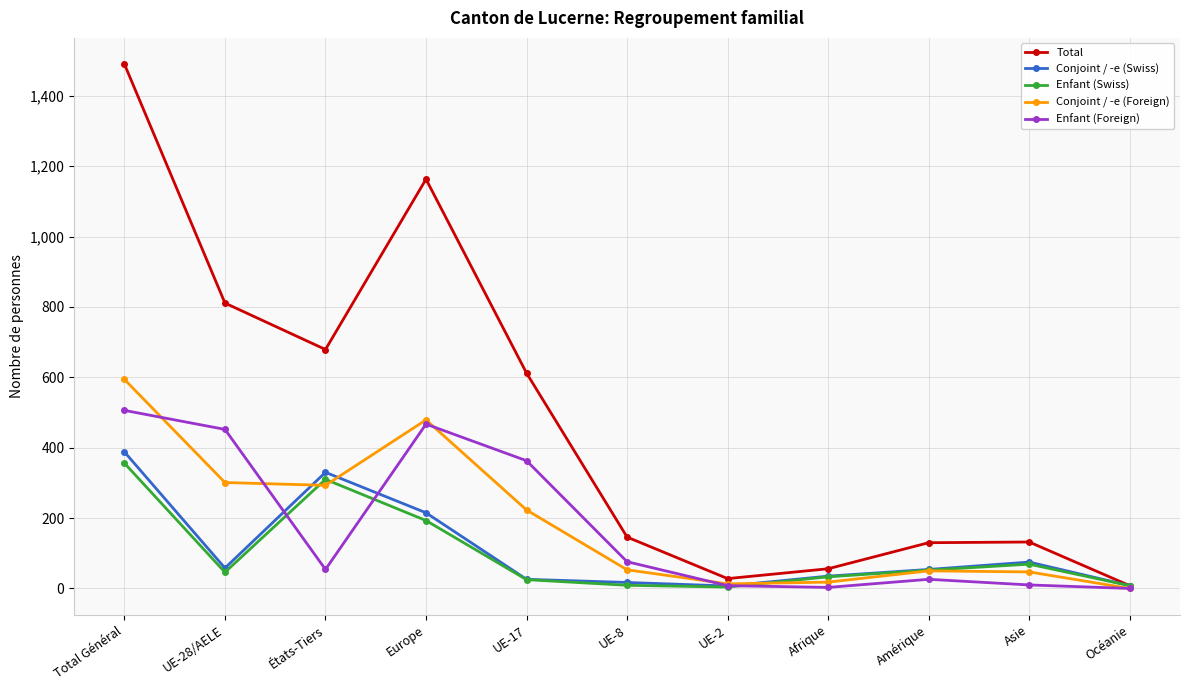

What position from the right is UE-2?

5